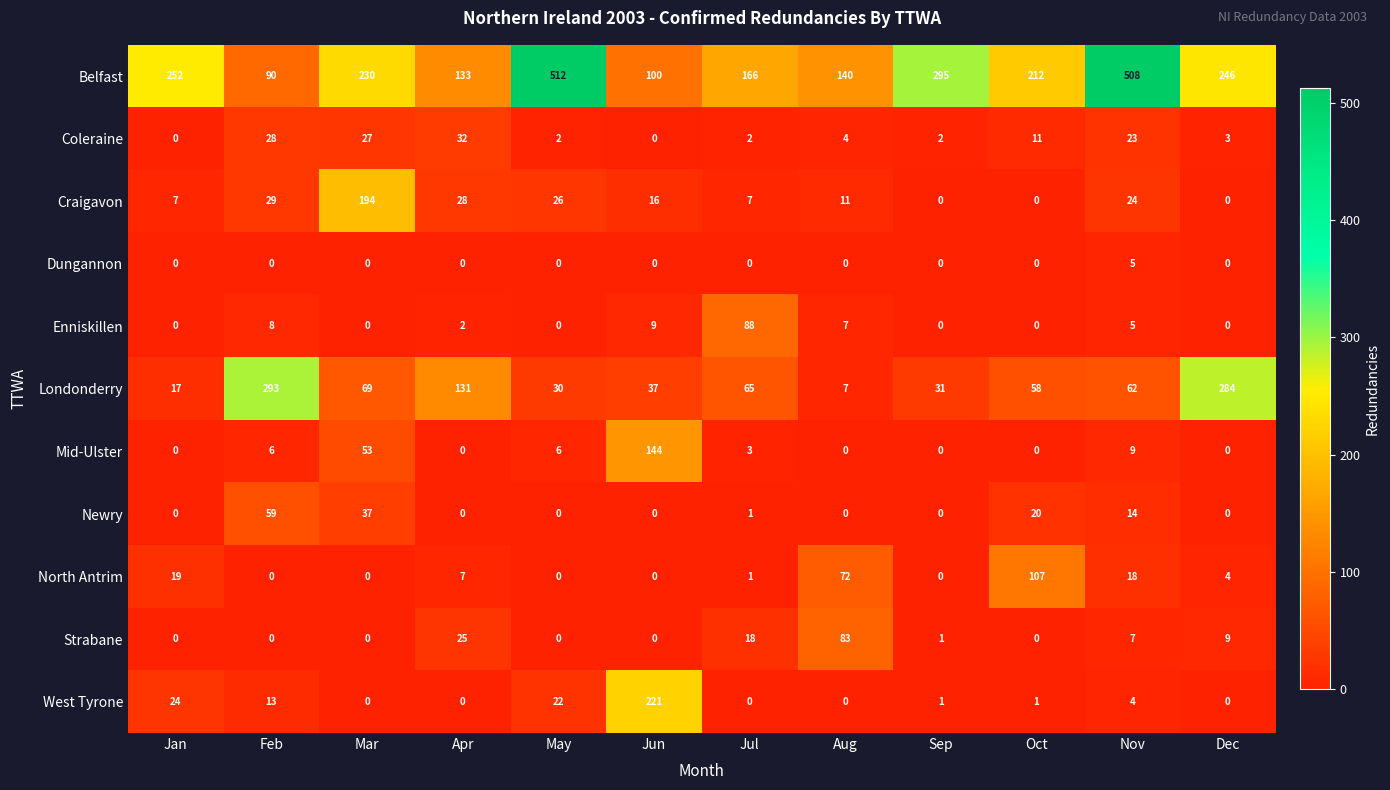

At which label does West Tyrone reach its peak?

Jun